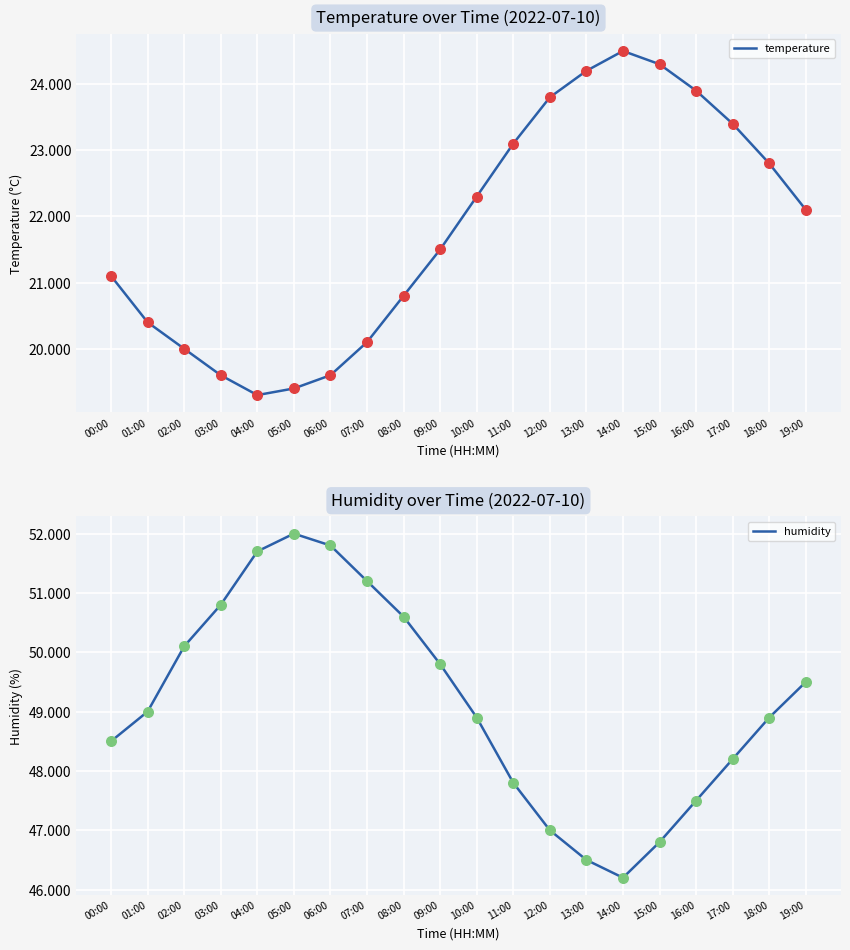

Which series contains the lowest Y value?

temperature